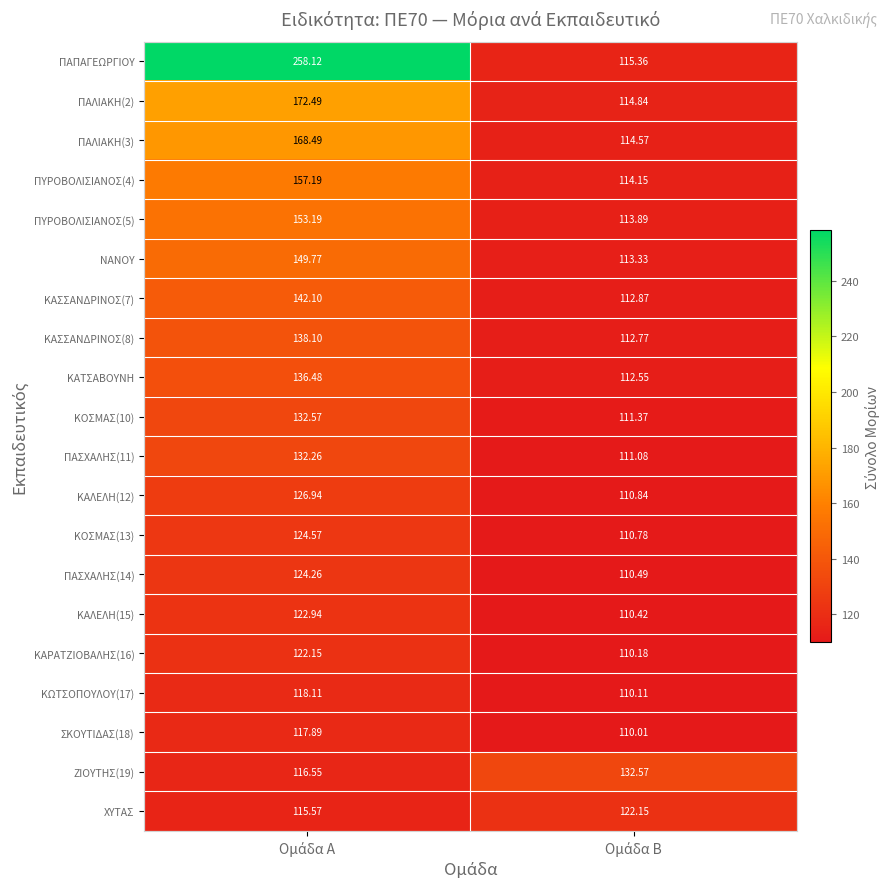

Which series has the largest total across all categories?

ΠΑΠΑΓΕΩΡΓΙΟΥ